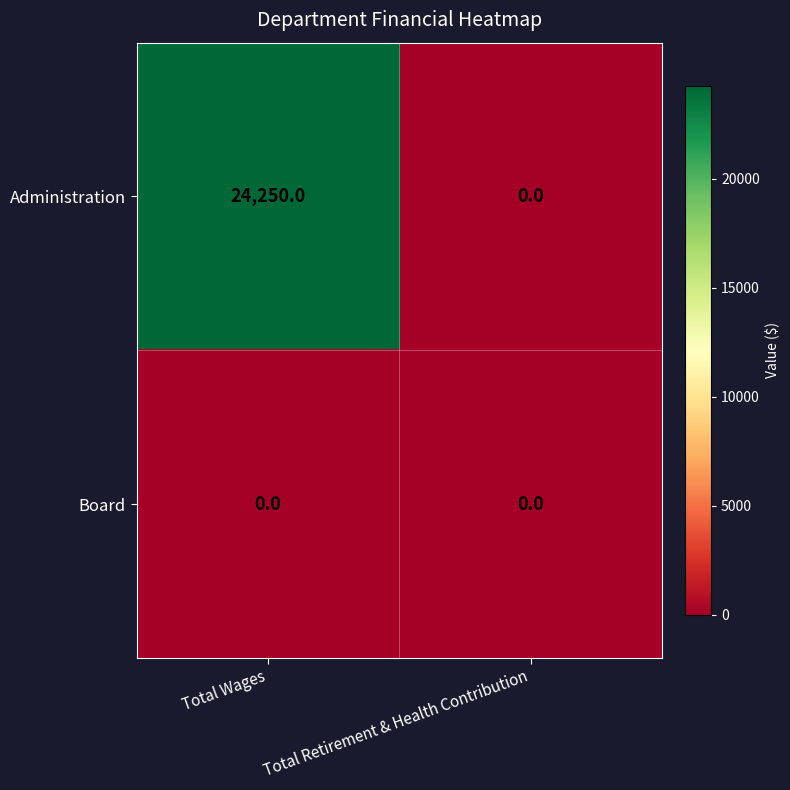

The Board series shows 0 at Total Retirement & Health Contribution. True or false?

True